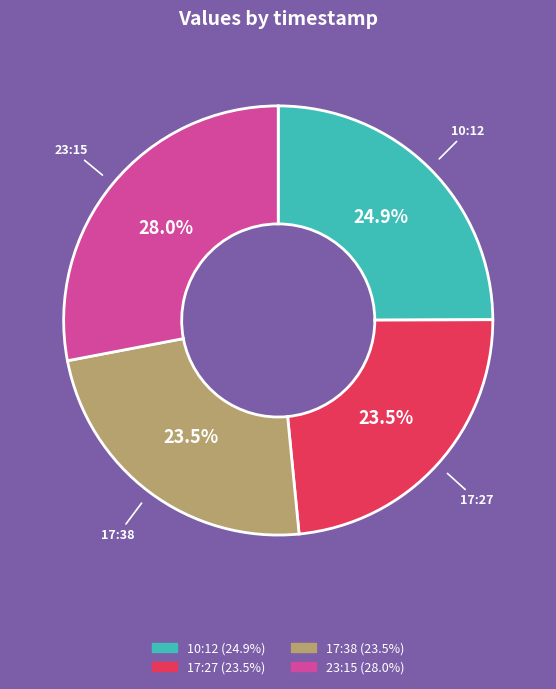

Is there a majority slice in this chart?

No